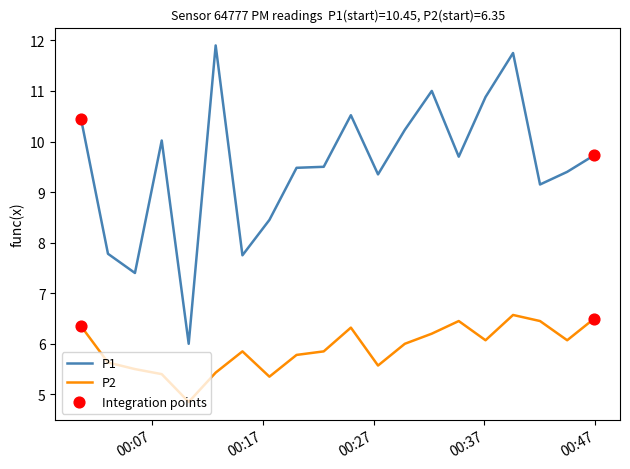

List the series in order of their overall mean, highest first.

P1, P2